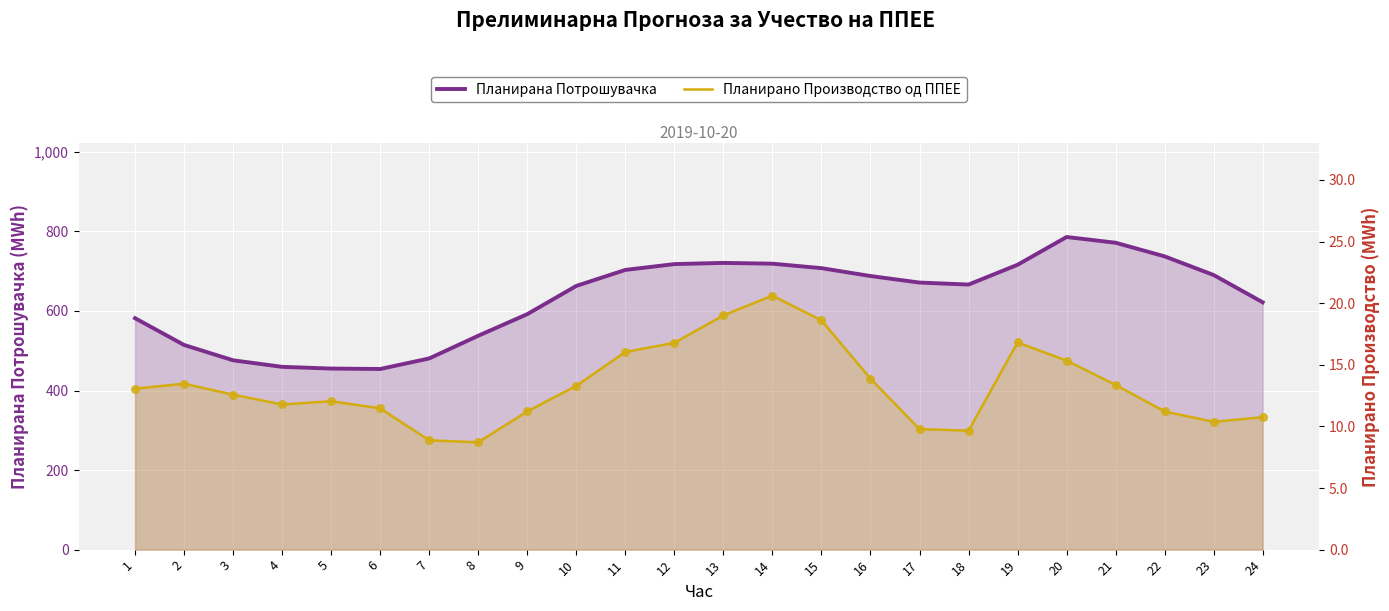

What are all the series names shown in the legend?

Планирана Потрошувачка, Планирано Производство од ППЕЕ